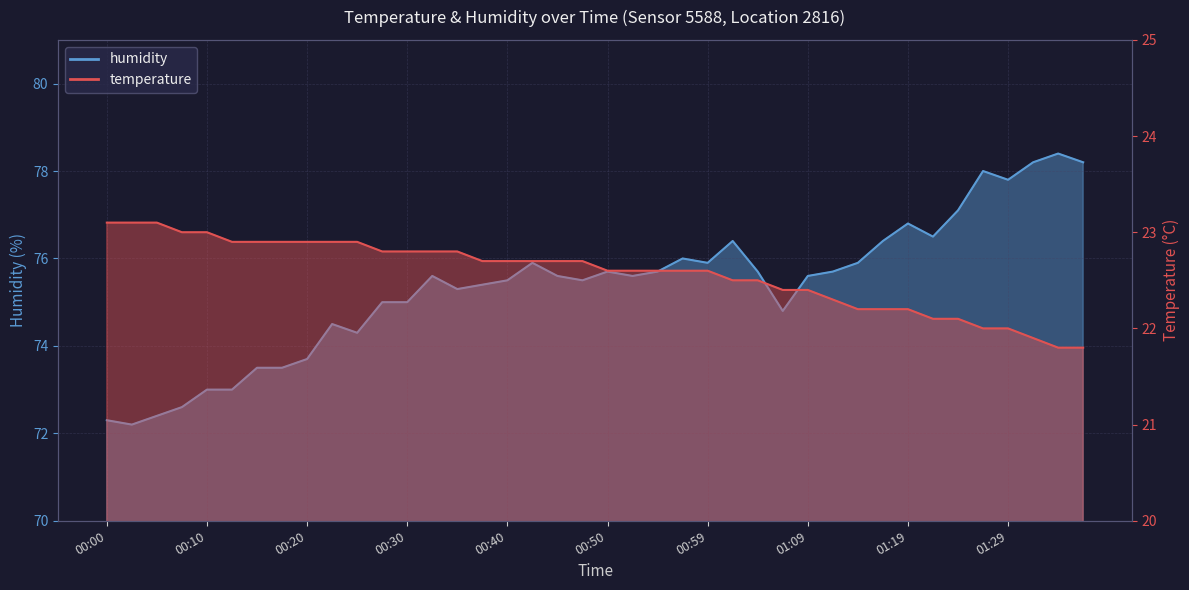

Which has a higher value, 00:17 or 01:32?

00:17